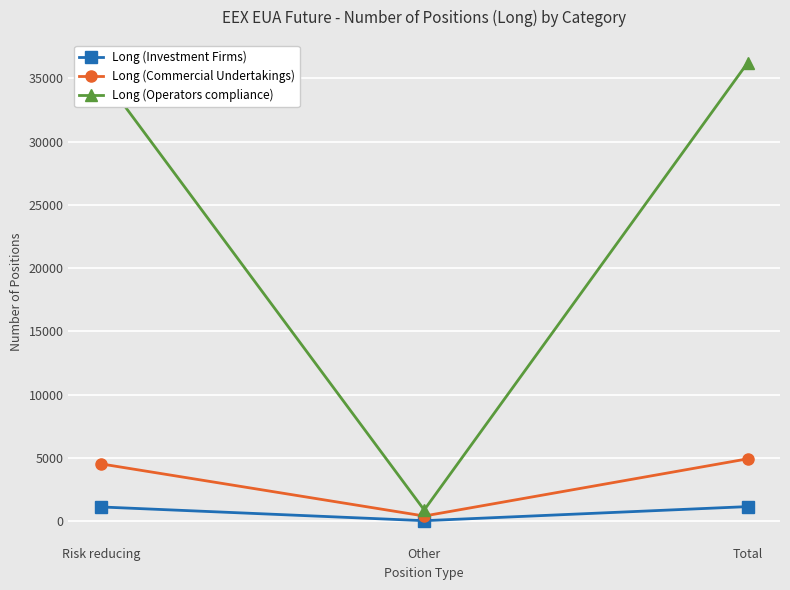

What is the minimum value shown in the chart?

27